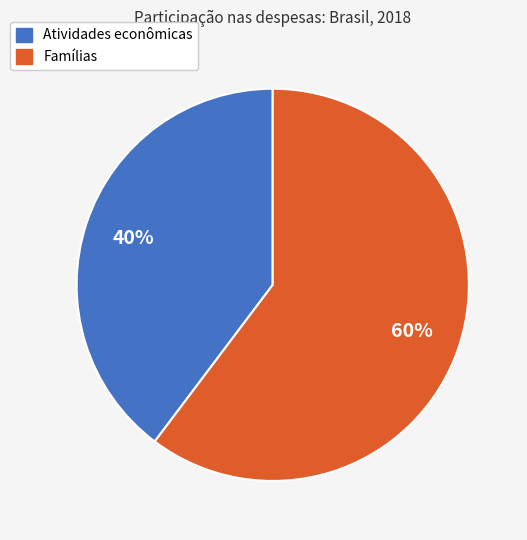

Which slice is the smallest?

Atividades econômicas